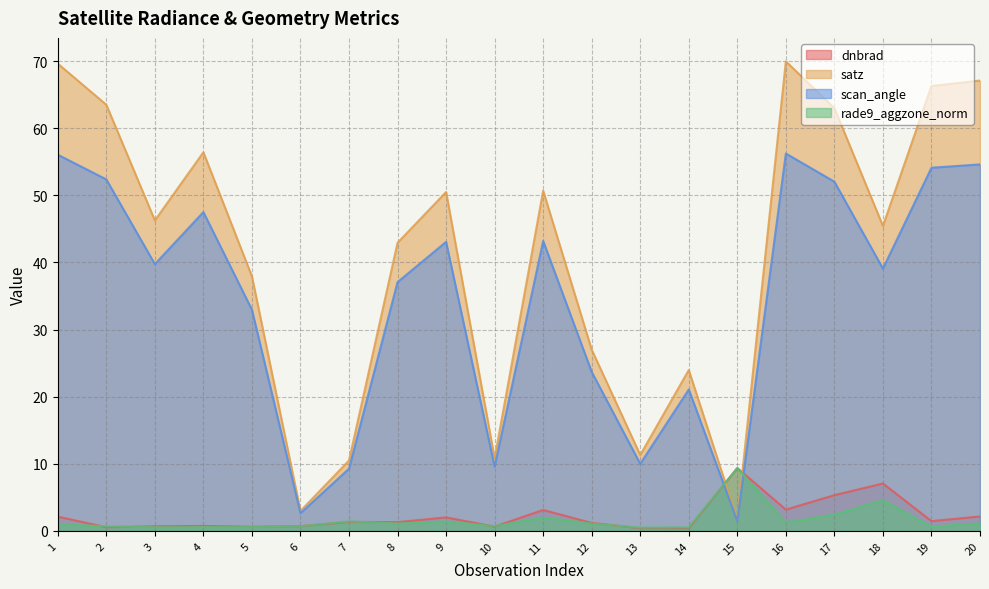

Which series has the largest range (max minus min)?

satz